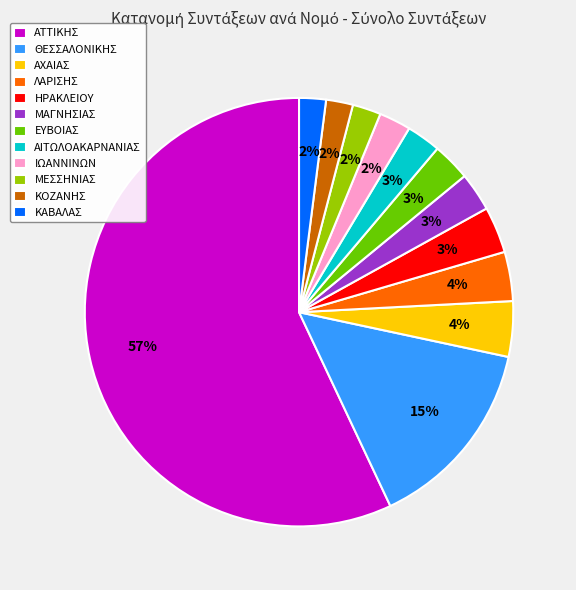

Is it true that ΑΤΤΙΚΗΣ is 57% of the pie?

True